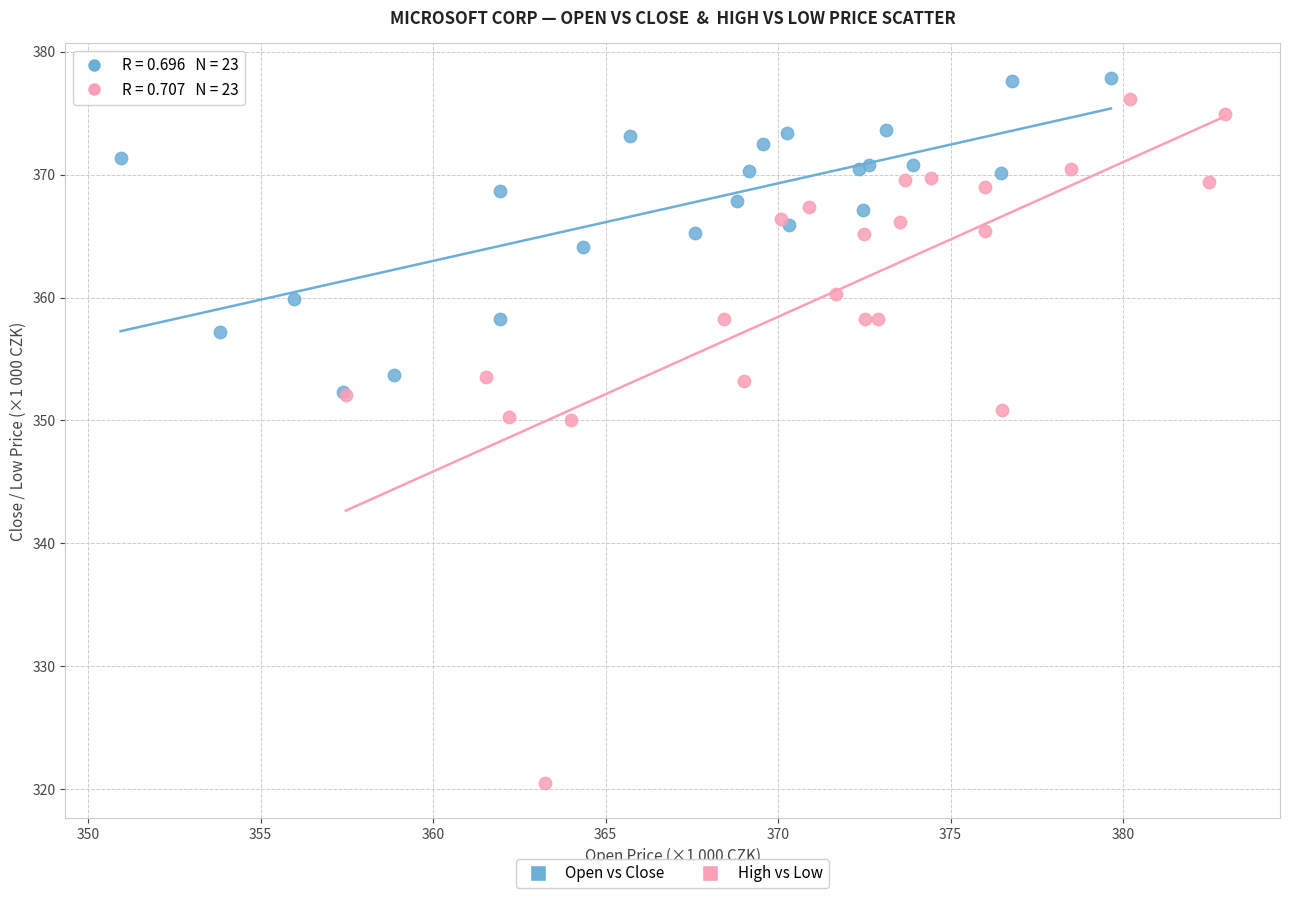

Which series contains the lowest Y value?

High vs Low